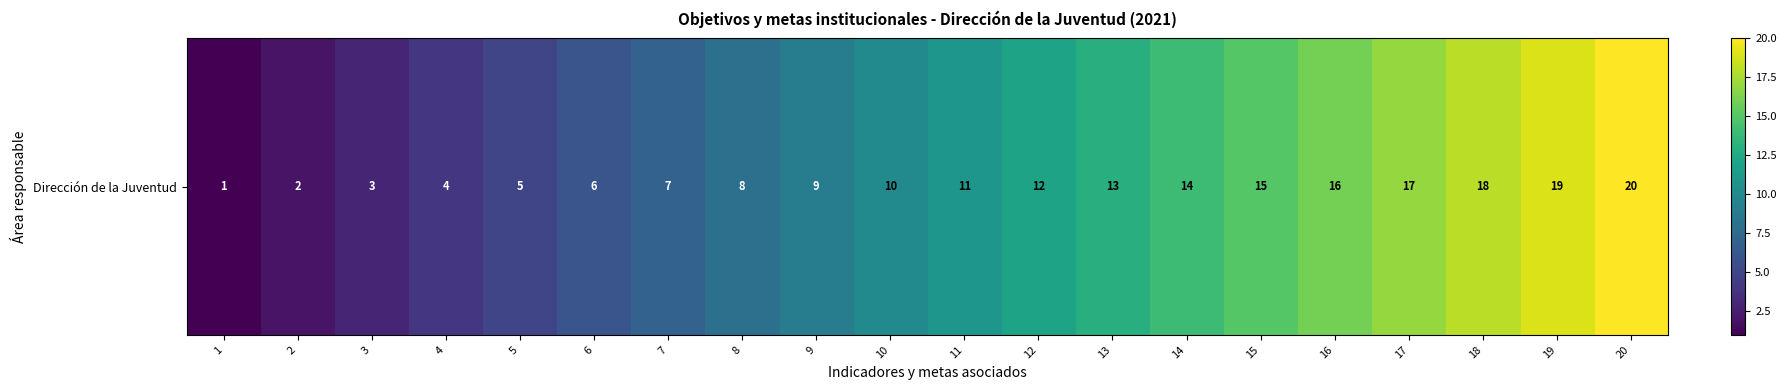

Which has a higher value, 3 or 9?

9